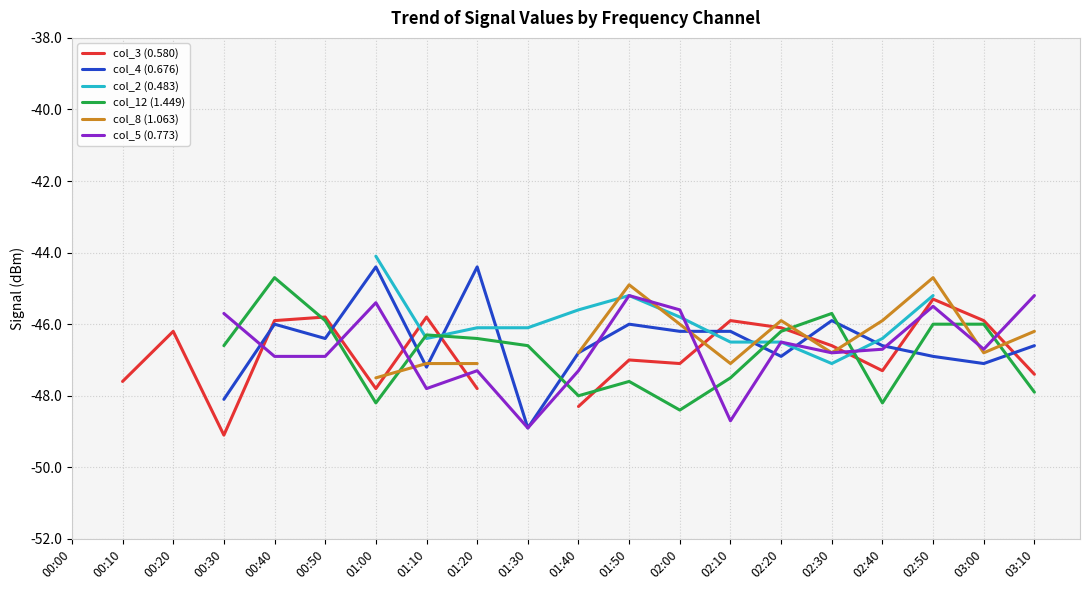

At which category does col_2 (0.483) reach its first local valley?

01:10